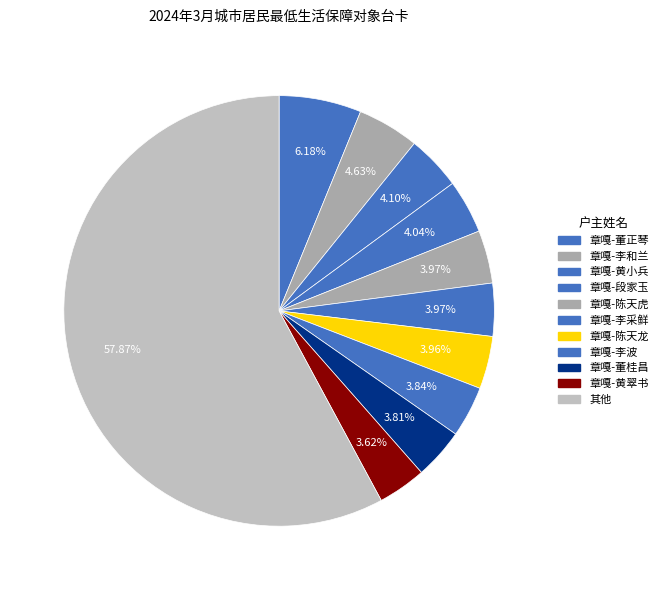

How many segments does this pie chart have?

11